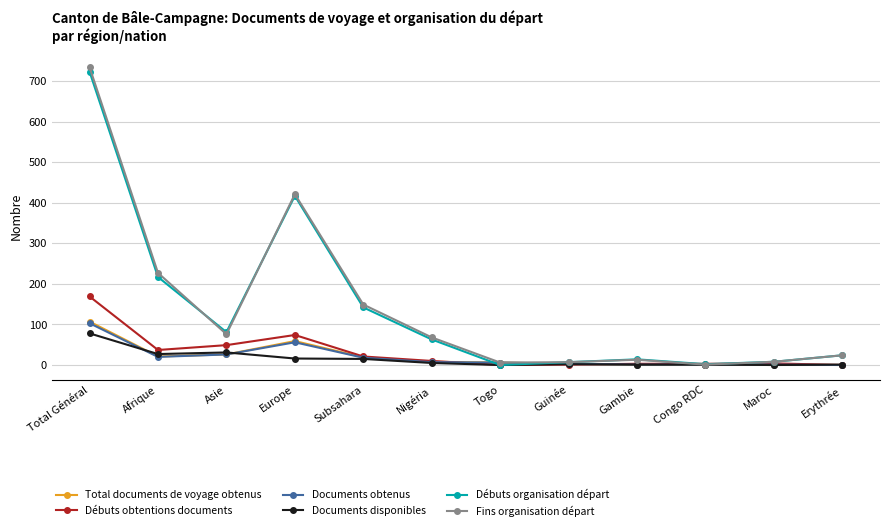

Where does the Documents obtenus series first go above 7?

Total Général